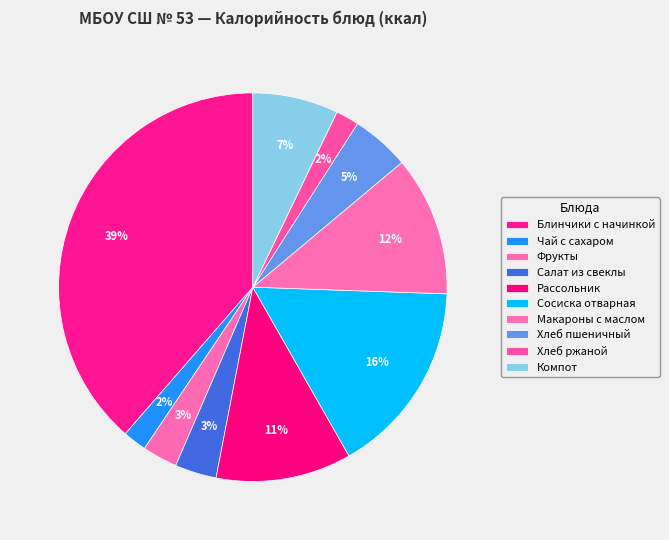

Rank the categories by value from lowest to highest.

Хлеб ржаной, Чай с сахаром, Фрукты, Салат из свеклы, Хлеб пшеничный, Компот, Рассольник, Макароны с маслом, Сосиска отварная, Блинчики с начинкой